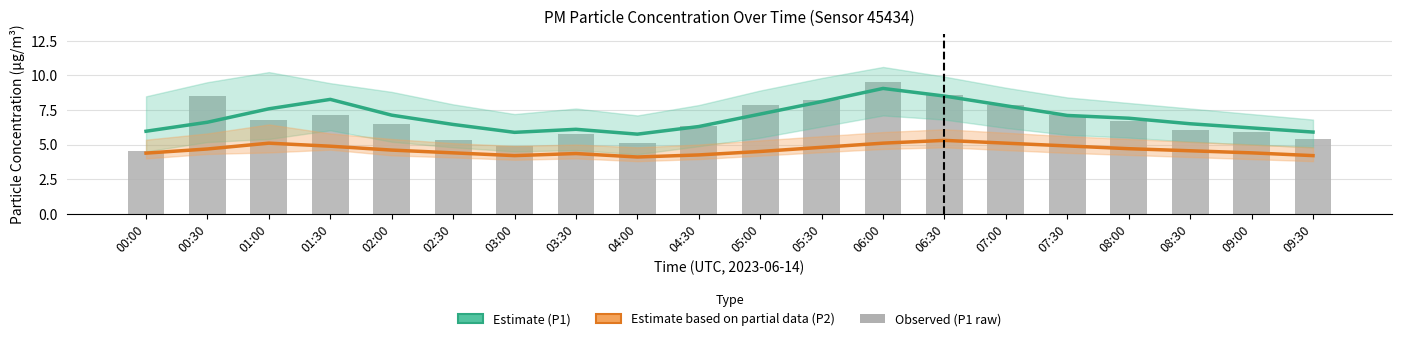

Which has a higher value, 04:30 or 07:00?

07:00